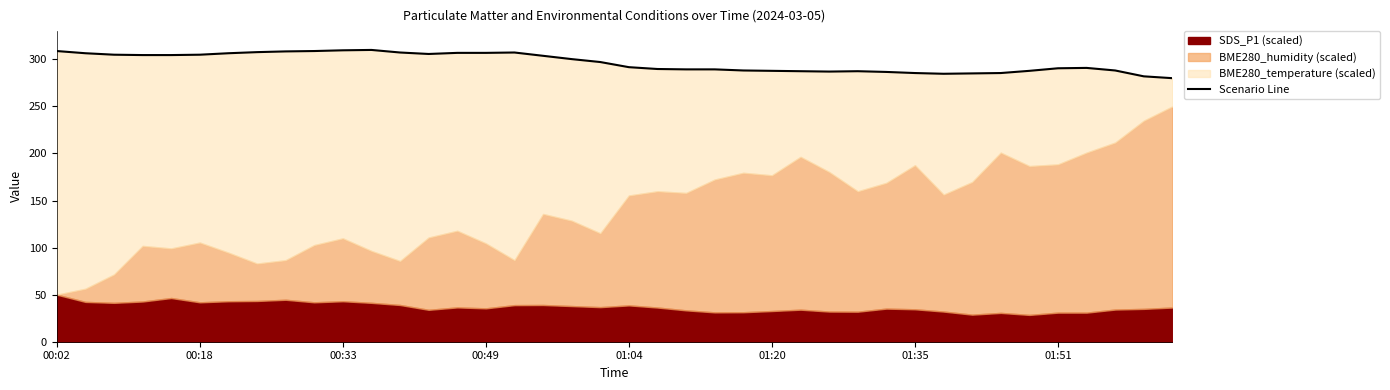

What is the difference between the values at 13 and 8?

2.7